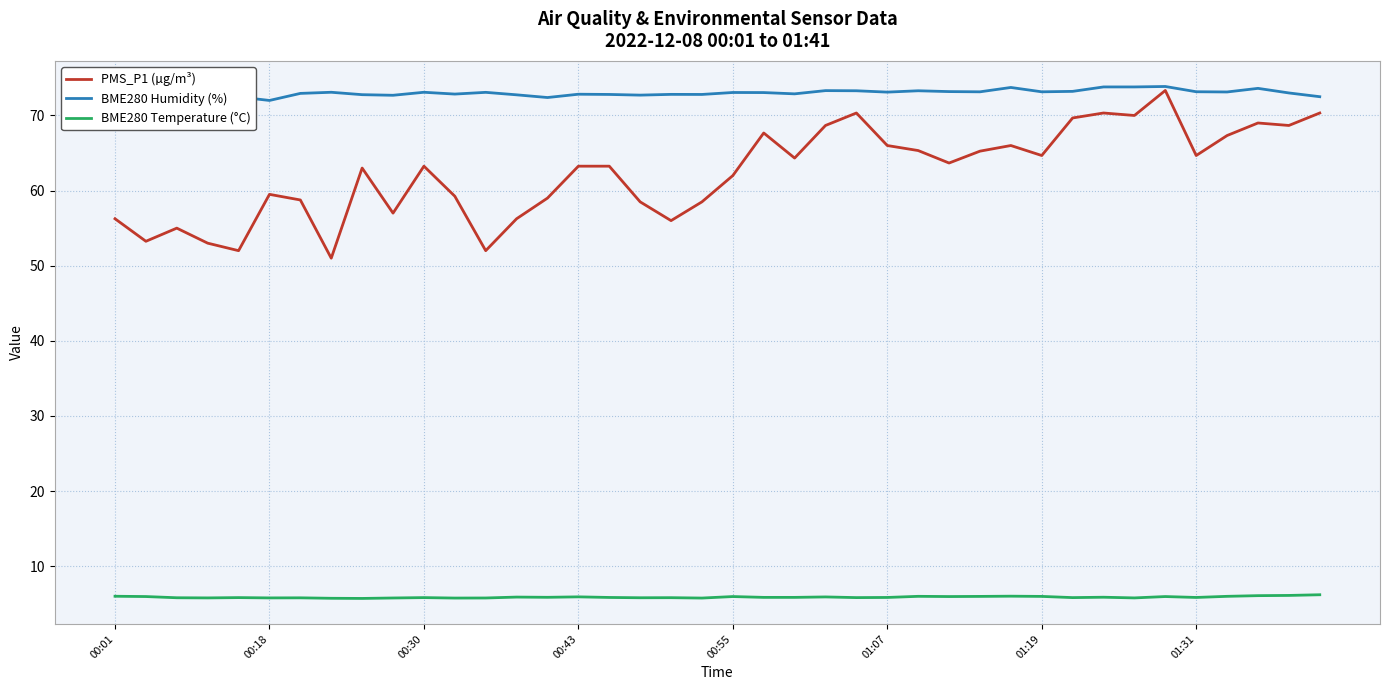

Which has a higher value, 13 or 8?

8